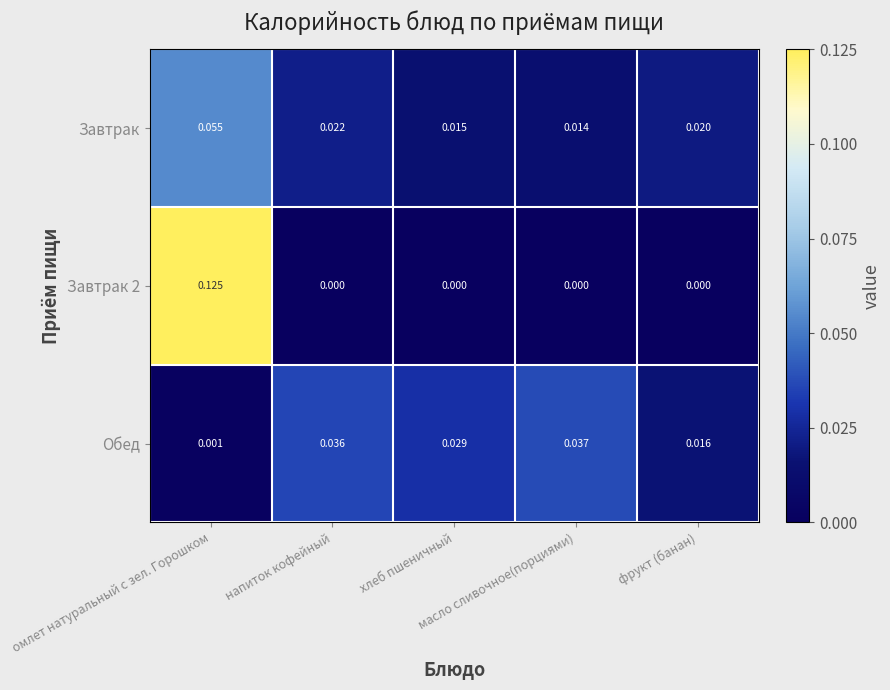

Which series has the largest total across all categories?

Завтрак